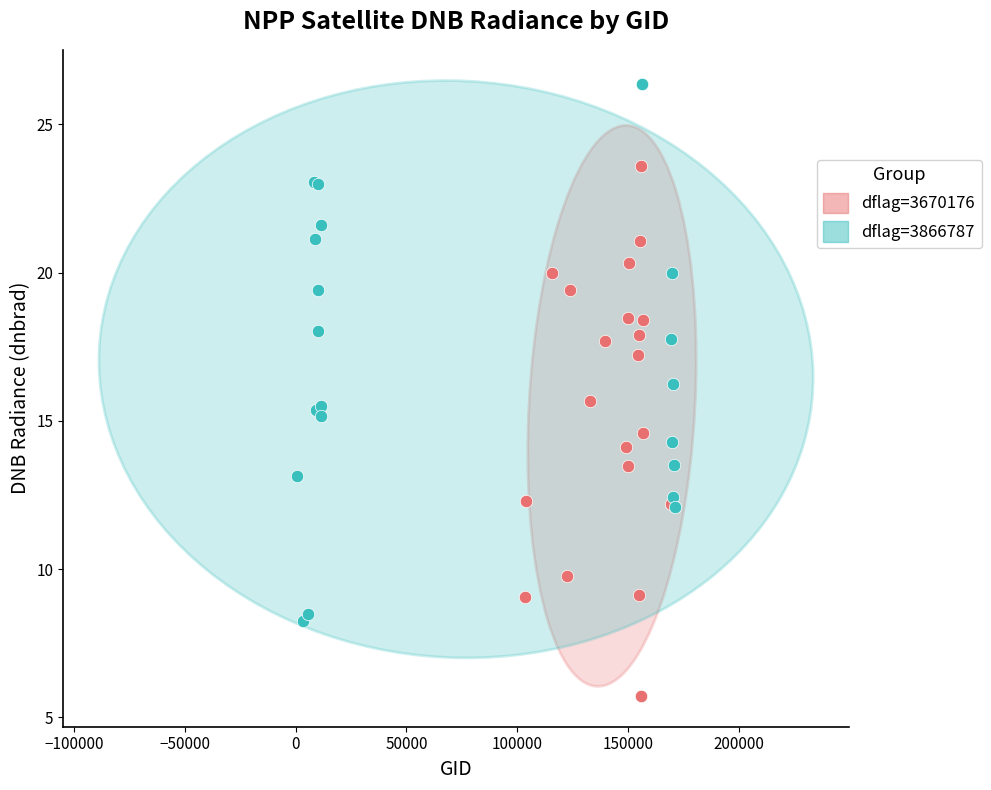

What are all the series names shown in the legend?

dflag=3670176, dflag=3866787